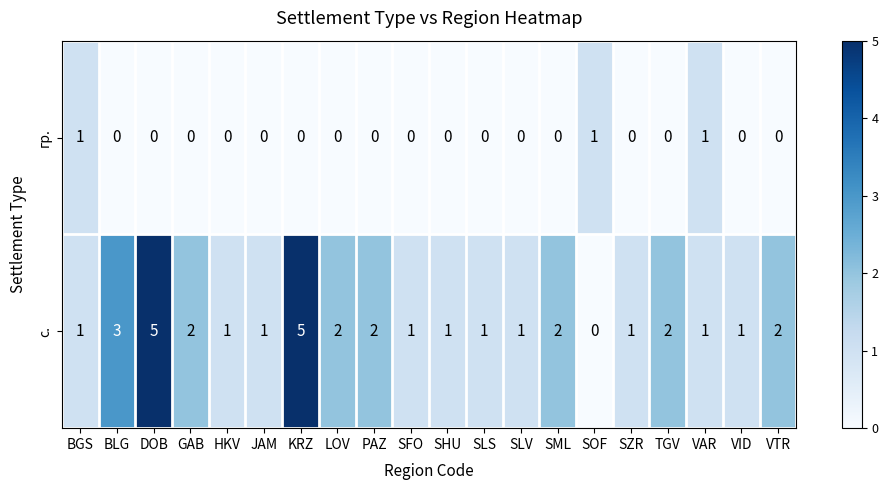

Rank the series by their average value, from lowest to highest.

row_0, row_1